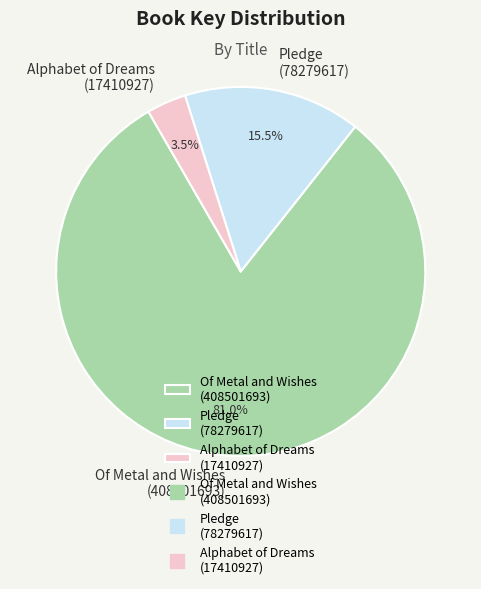

Rank the categories by value from highest to lowest.

Of Metal and Wishes (408501693), Pledge (78279617), Alphabet of Dreams (17410927)